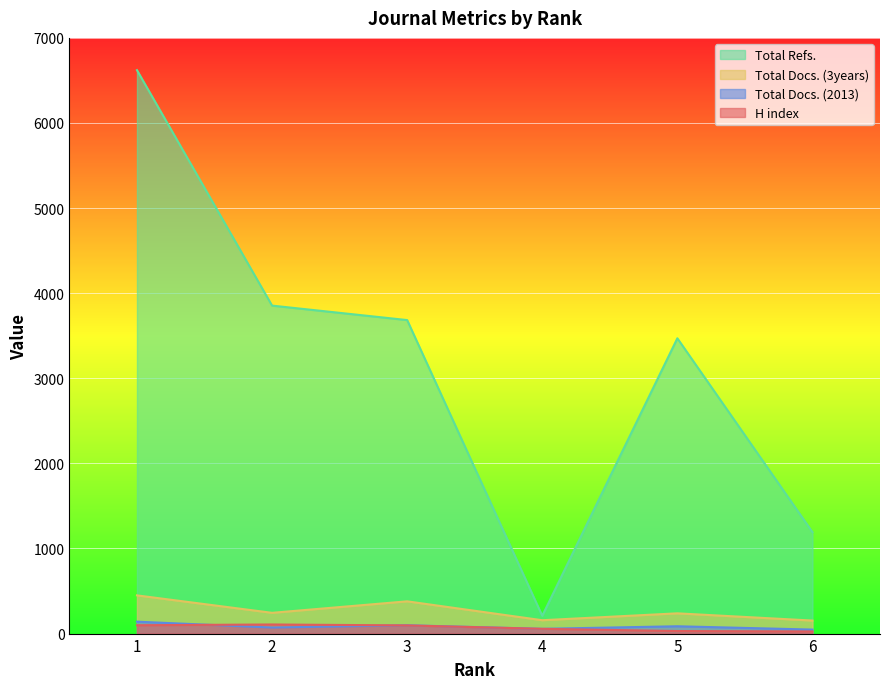

Which series changed the most between 1 and 3?

Total Refs.